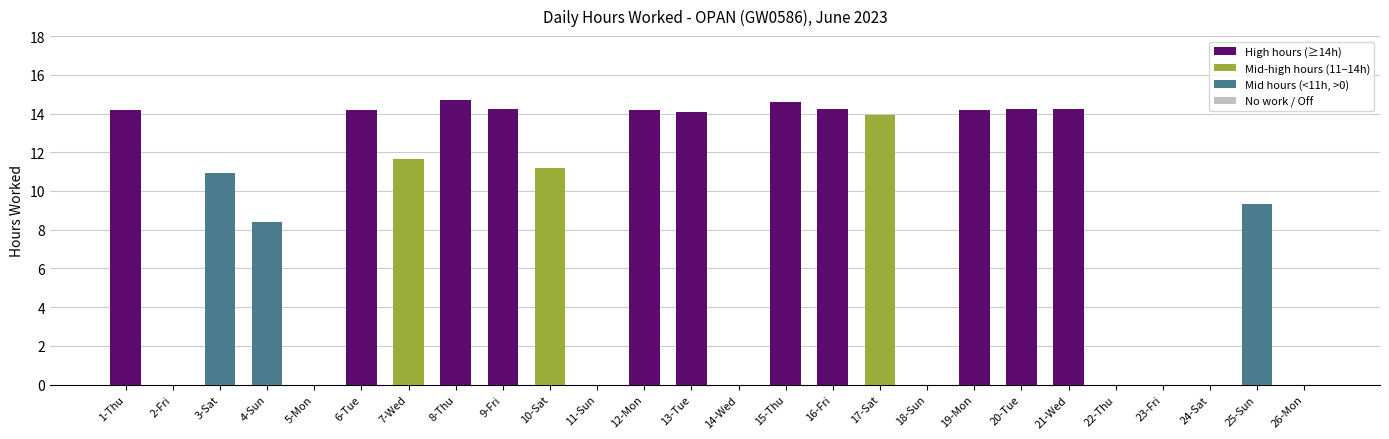

List the labels in order of value, largest first.

8-Thu, 15-Thu, 20-Tue, 16-Fri, 9-Fri, 21-Wed, 12-Mon, 19-Mon, 1-Thu, 6-Tue, 13-Tue, 17-Sat, 7-Wed, 10-Sat, 3-Sat, 25-Sun, 4-Sun, 2-Fri, 5-Mon, 11-Sun, 14-Wed, 18-Sun, 22-Thu, 23-Fri, 24-Sat, 26-Mon